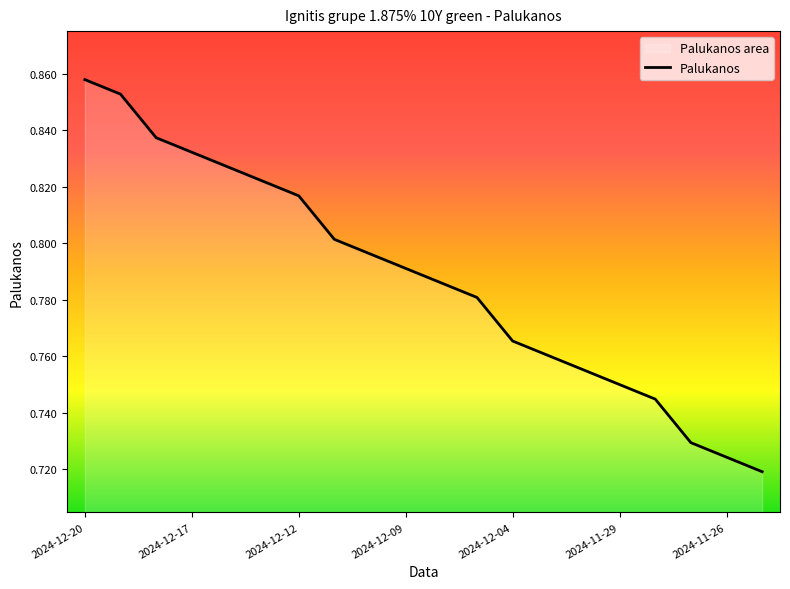

Between 2024-12-09 and 2024-11-25, which is larger?

2024-12-09